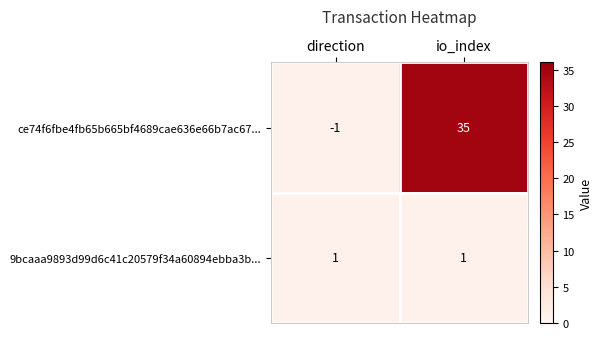

Reading right to left, what are all the values shown in this chart?

ce74f6fbe4fb65b665bf4689cae636e66b7ac67...: 35	-1
9bcaaa9893d99d6c41c20579f34a60894ebba3b...: 1	1